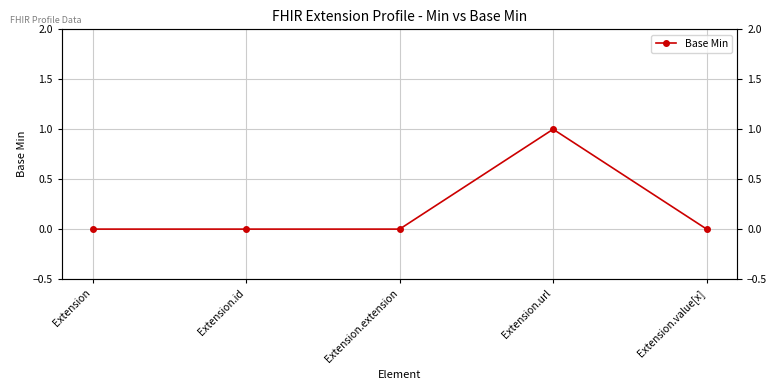

Rank the categories by value from highest to lowest.

Extension.url, Extension, Extension.id, Extension.extension, Extension.value[x]